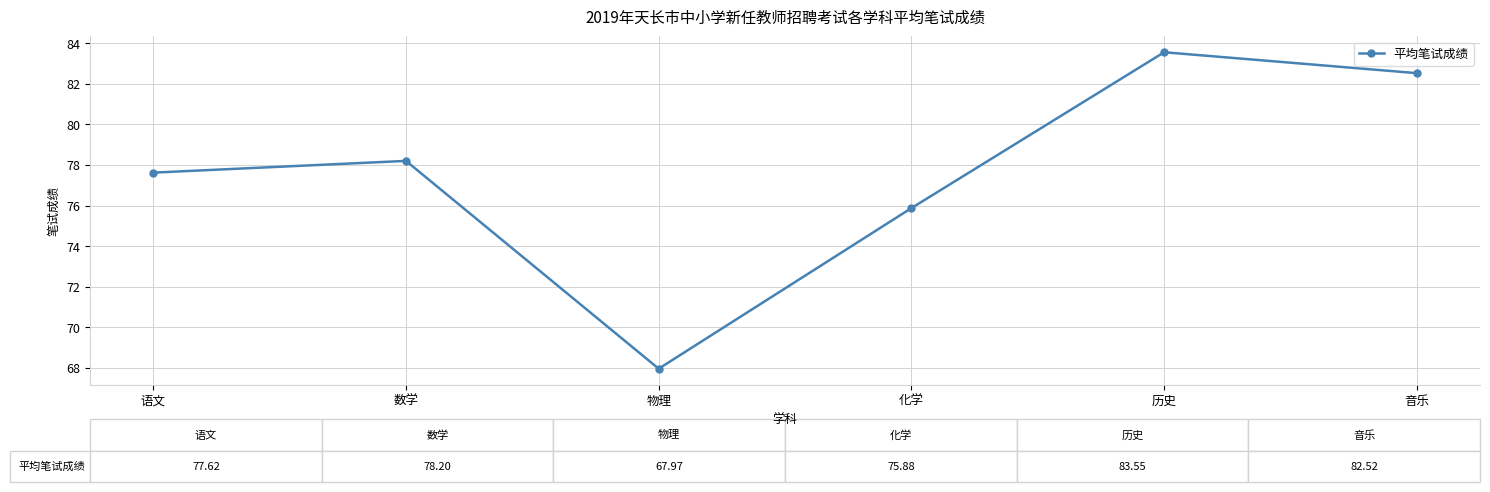

What is the smallest value displayed?

68.0